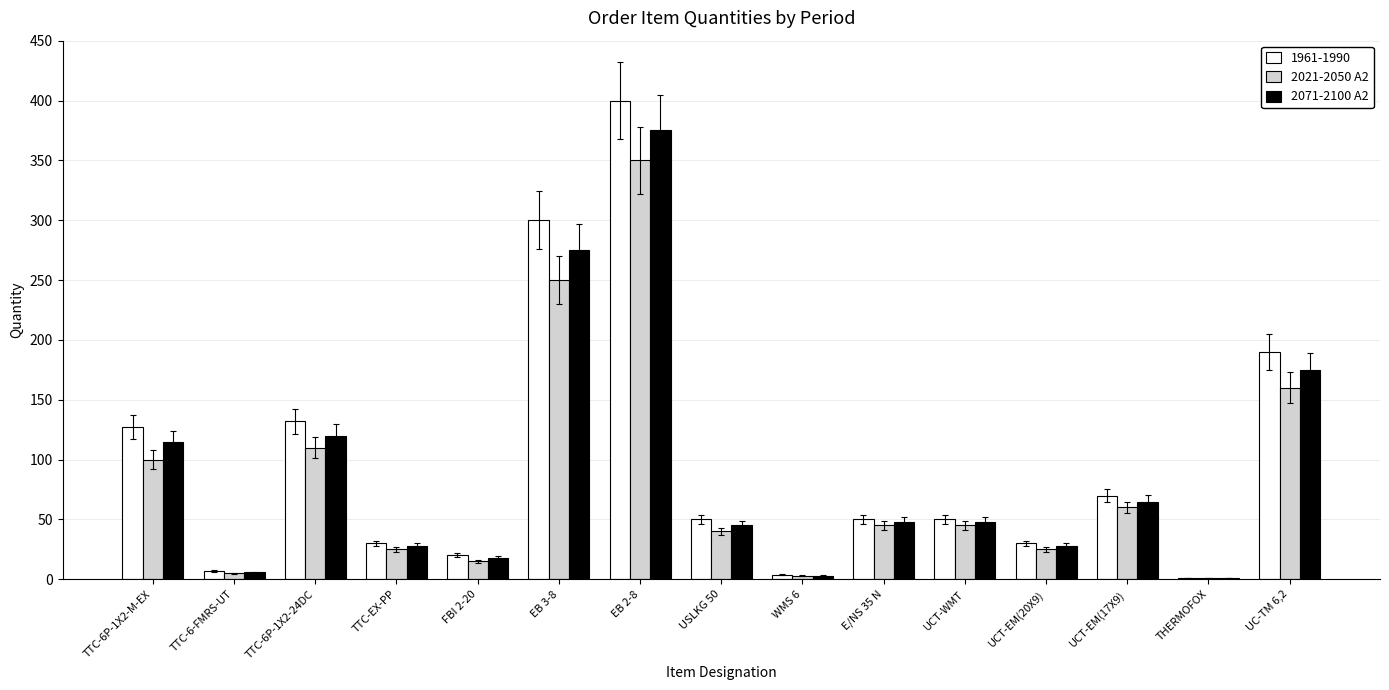

Which label corresponds to the largest value in the chart?

EB 2-8